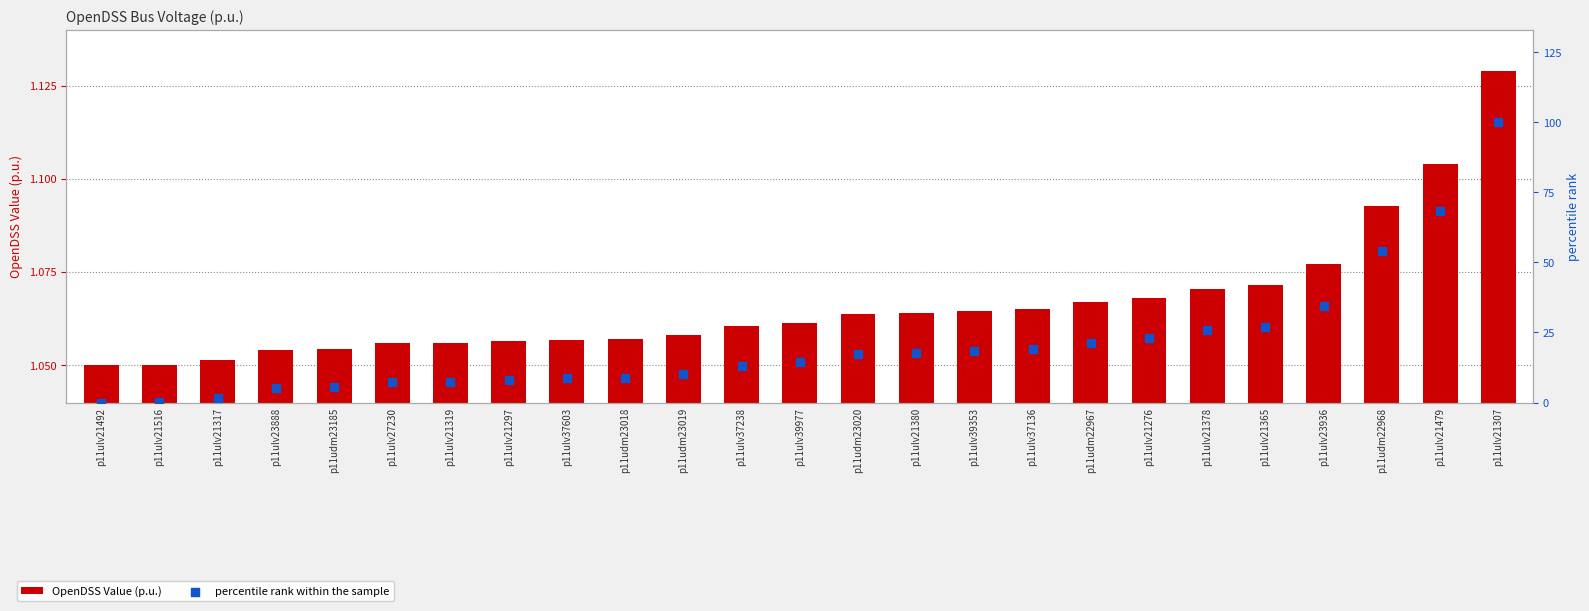

Is the value of OpenDSS Value (p.u.) at p11ulv23888 greater than the value of percentile rank within the sample at p11ulv21380?

No